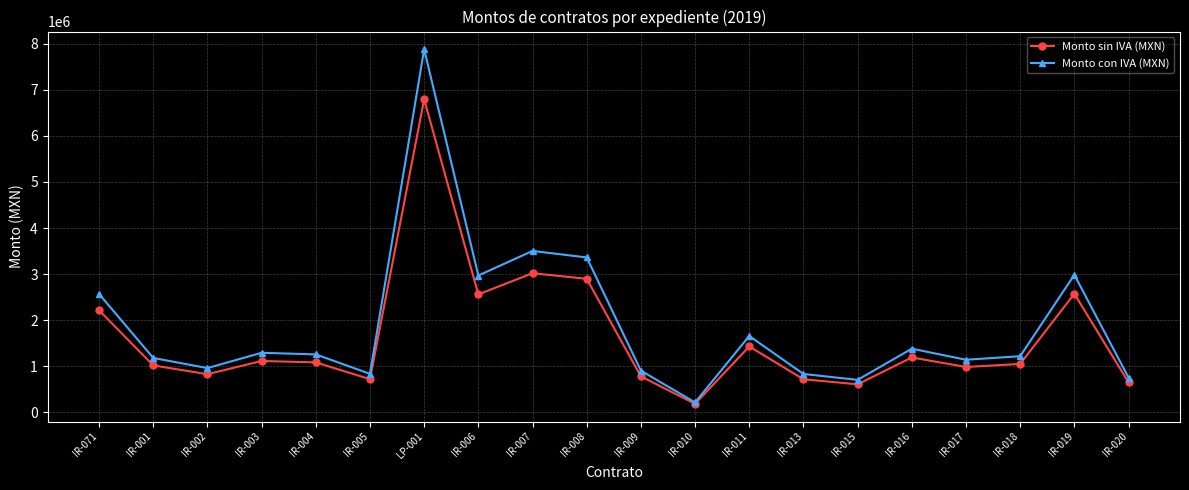

Is the value of Monto sin IVA (MXN) at IR-002 greater than the value of Monto con IVA (MXN) at IR-006?

No